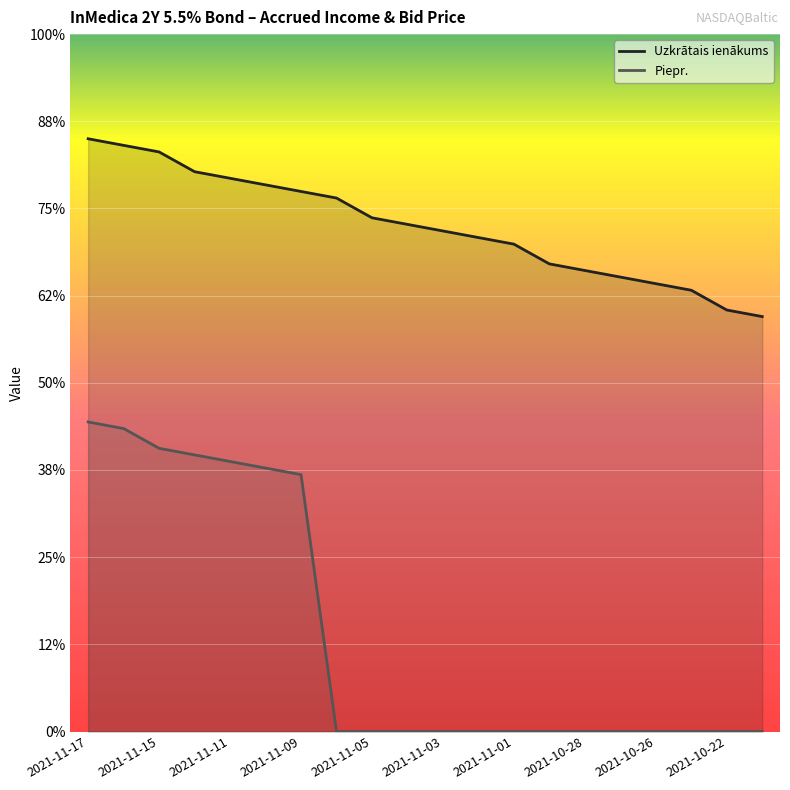

Which series has the largest range (max minus min)?

Piepr.